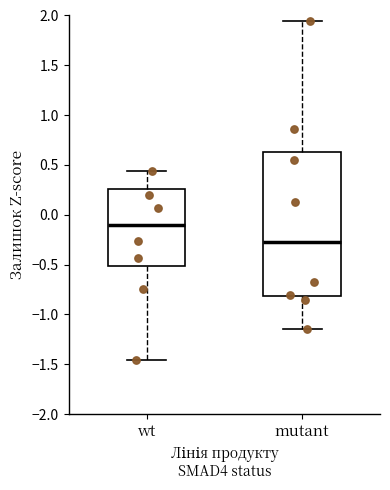

Which box is the tallest, from its lower edge to its upper edge?

mutant